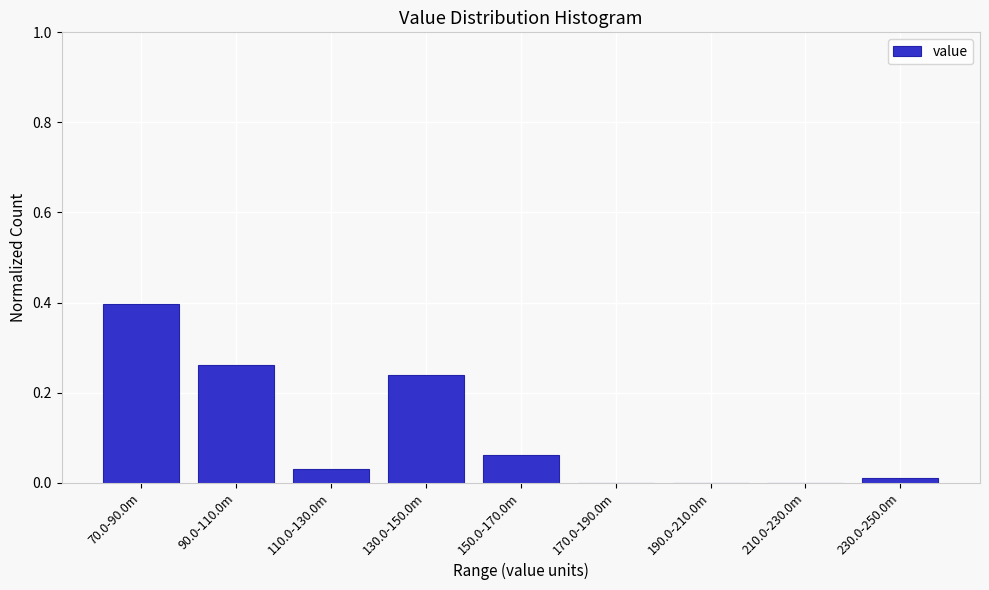

Is it true that the value at 110.0-130.0m is 0.0?

True